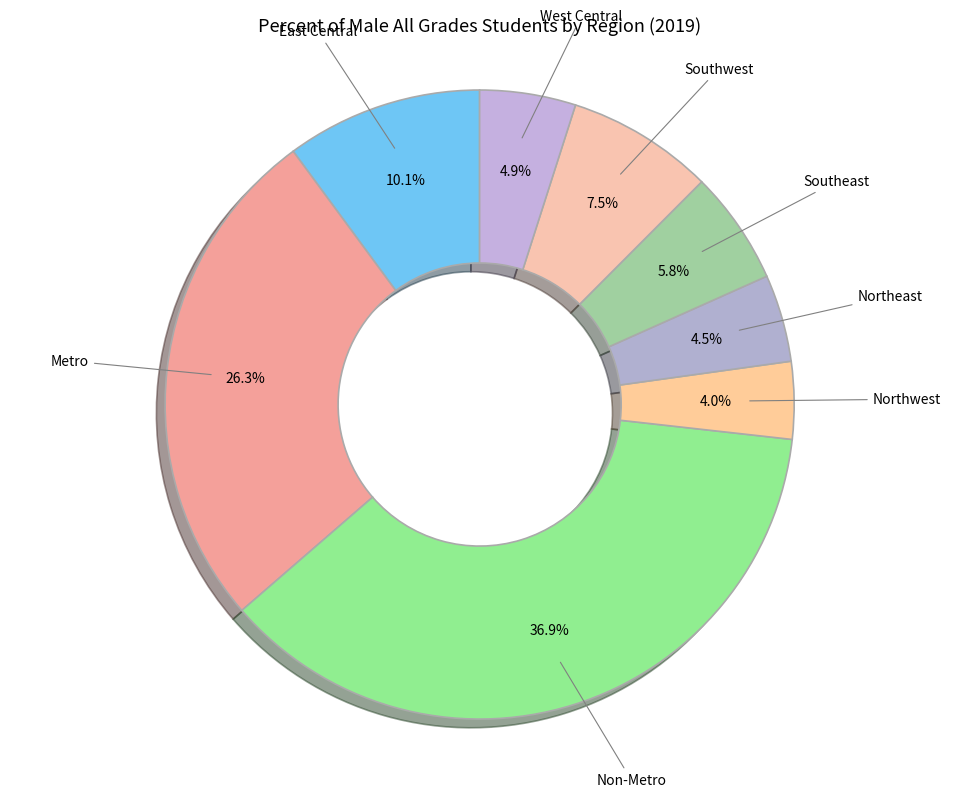

Rank the categories by value from lowest to highest.

Northwest, Northeast, West Central, Southeast, Southwest, East Central, Metro, Non-Metro